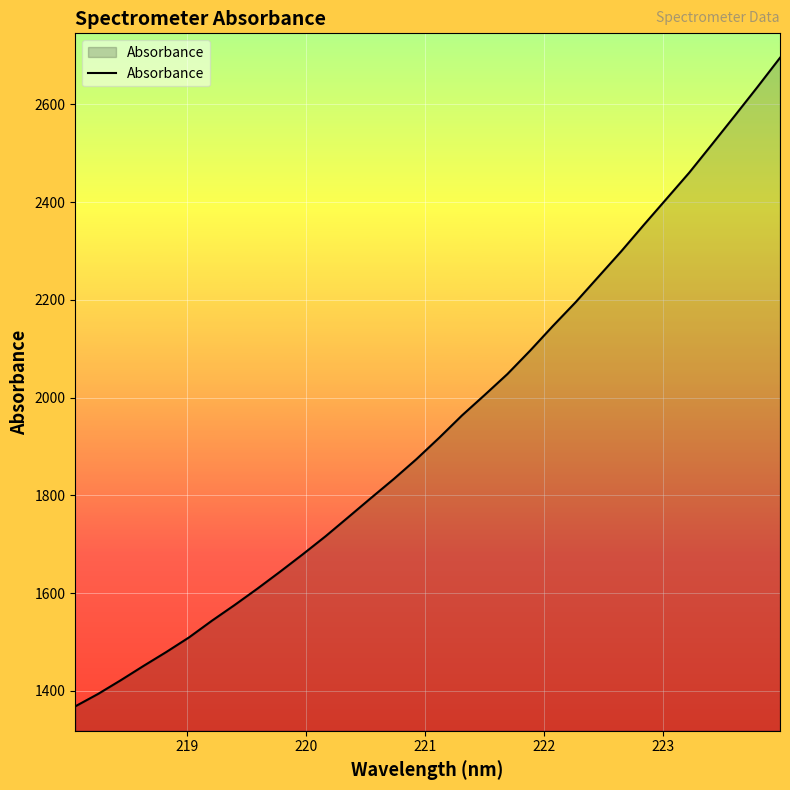

What is the smallest value displayed?

1368.3